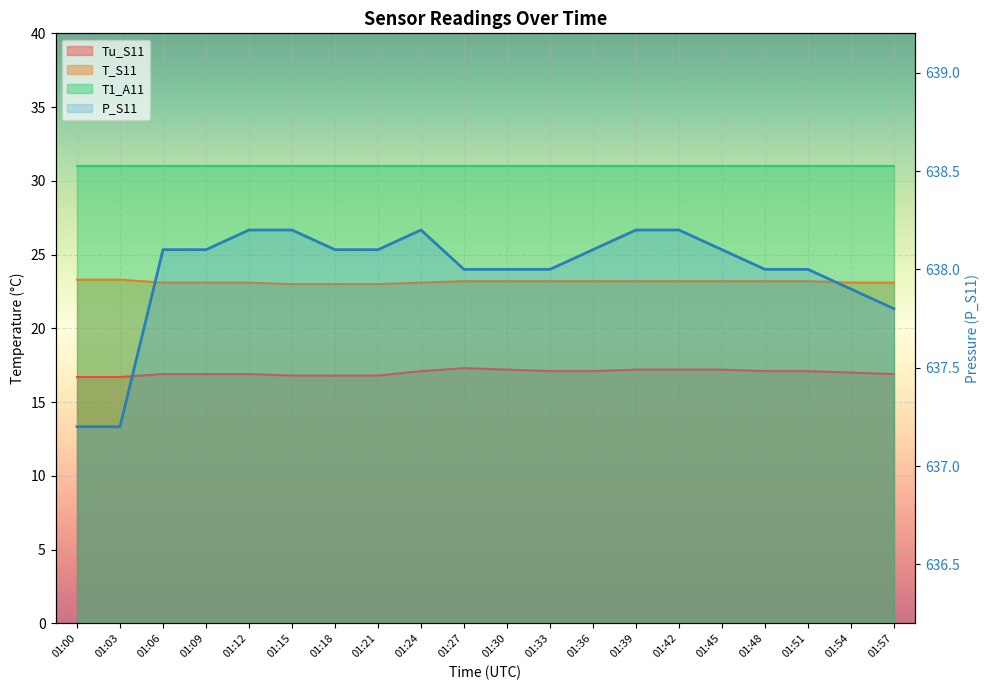

What is the maximum value shown in the chart?

638.2